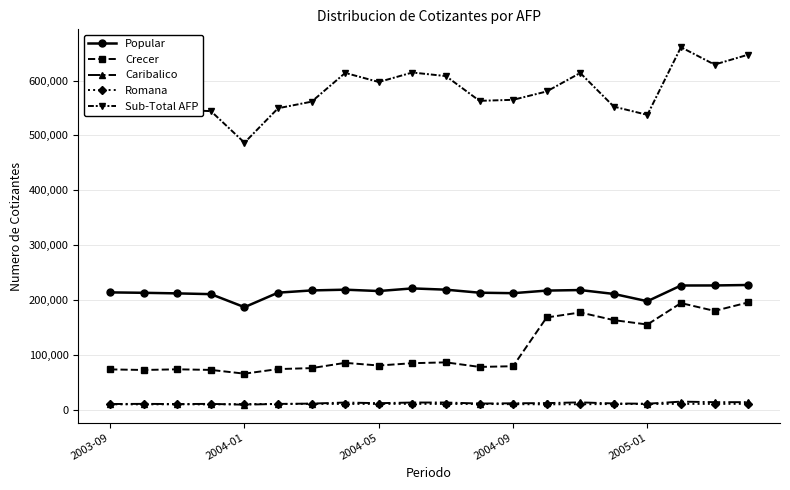

True or false: Sub-Total AFP and Caribalico intersect in this chart.

False